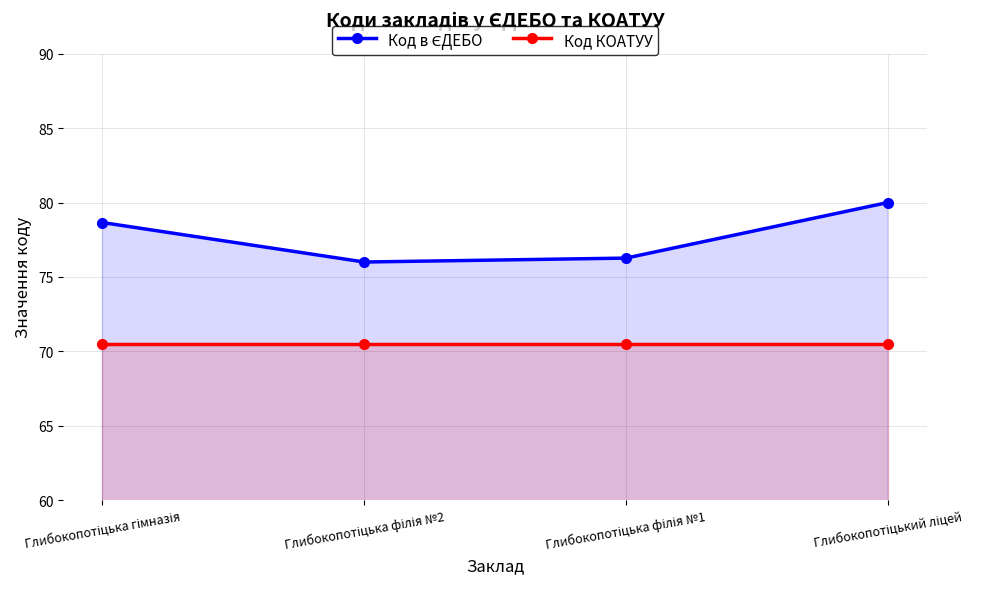

Rank the categories by Код КОАТУУ value from highest to lowest.

Глибокопотіцька гімназія, Глибокопотіцька філія №2, Глибокопотіцька філія №1, Глибокопотіцький ліцей